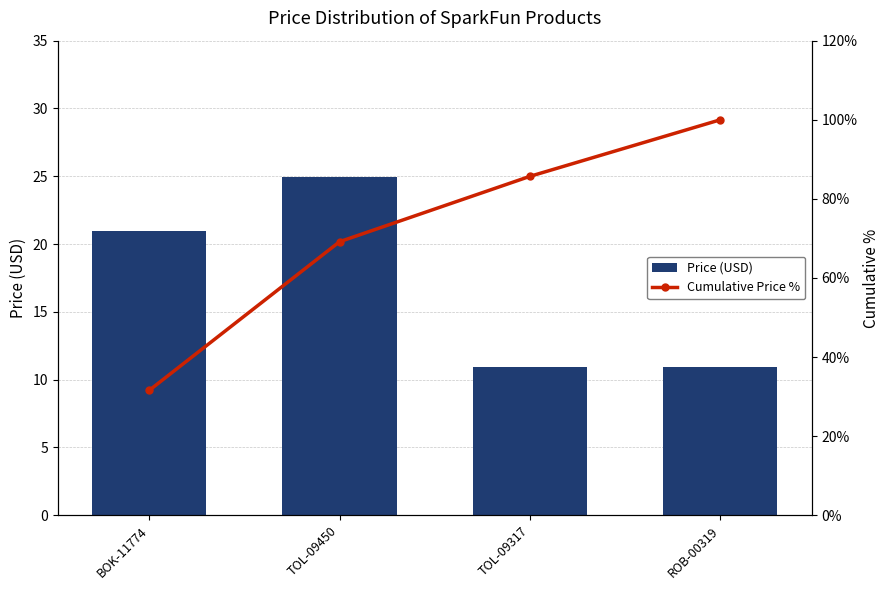

At which label does Price (USD) first exceed 20?

BOK-11774